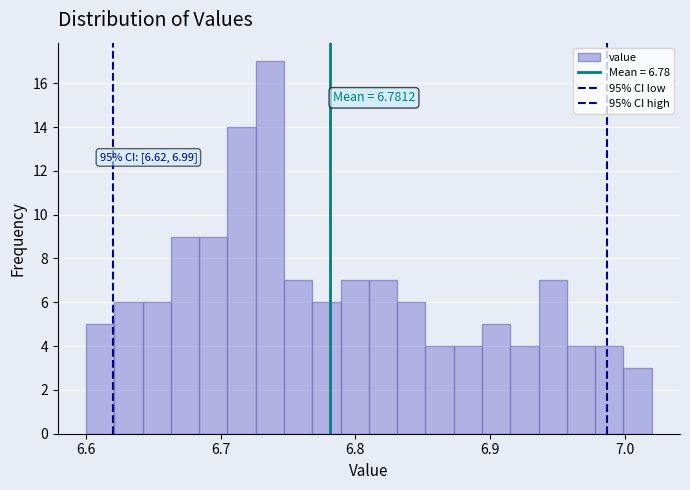

Around what value on the x-axis is the tallest bar? Give the approximate position of its centre, as read against the axis.

6.74